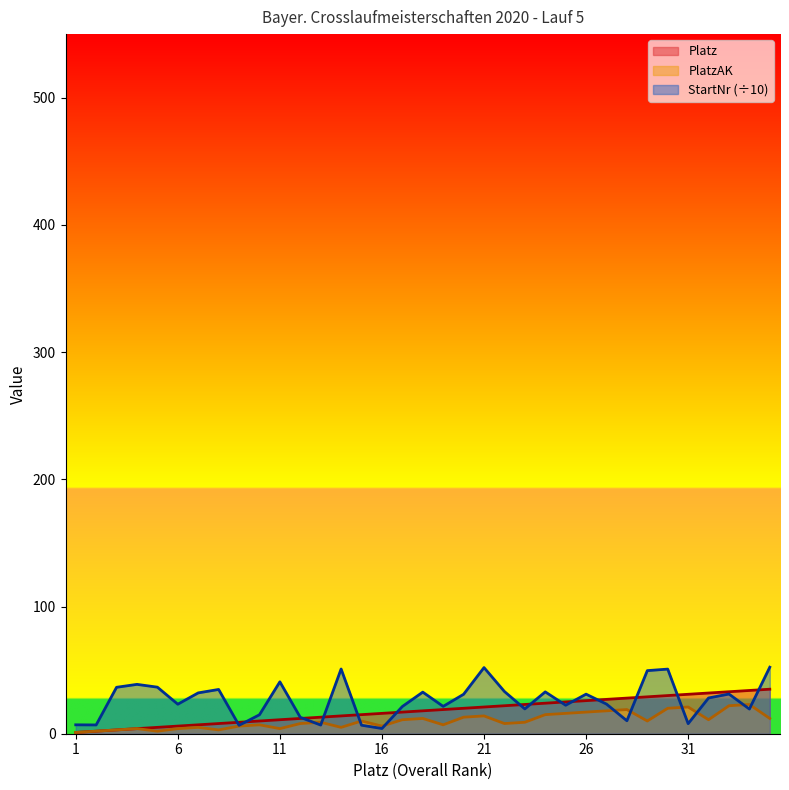

What is the average value of the Platz series?

18.0